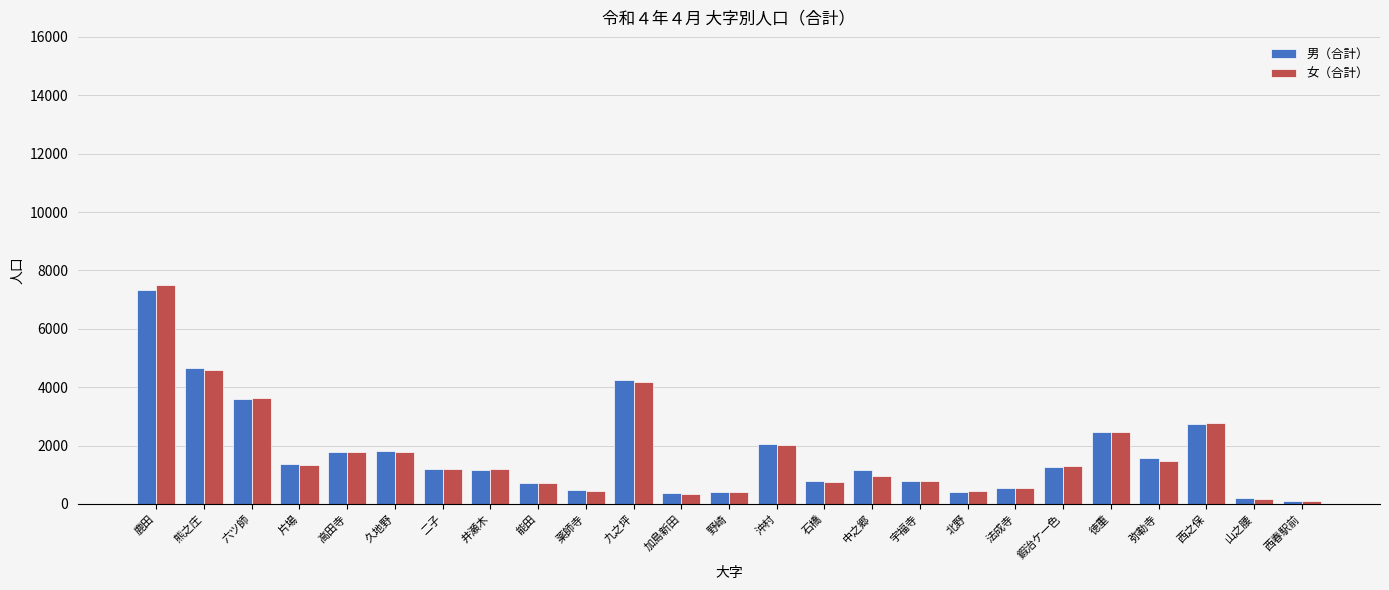

What is the label of the 1st bar from the left?

鹿田